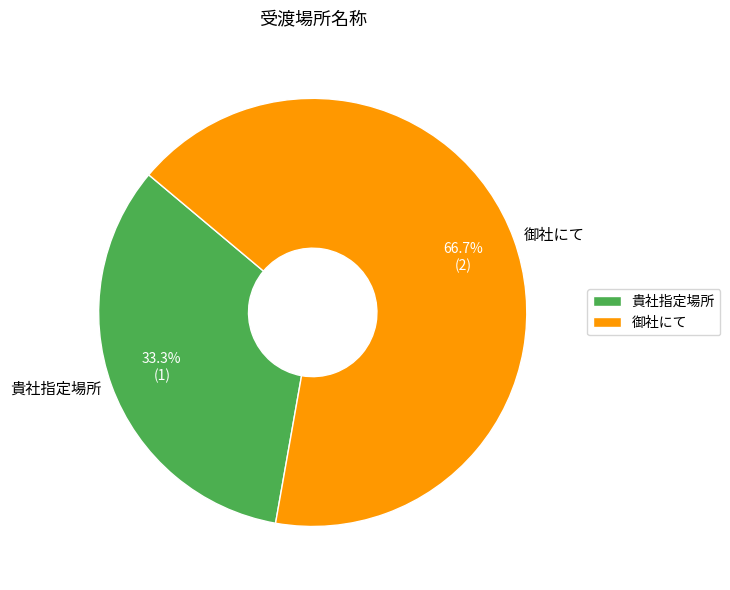

Do 御社にて and 貴社指定場所 together represent more than half of the pie?

Yes